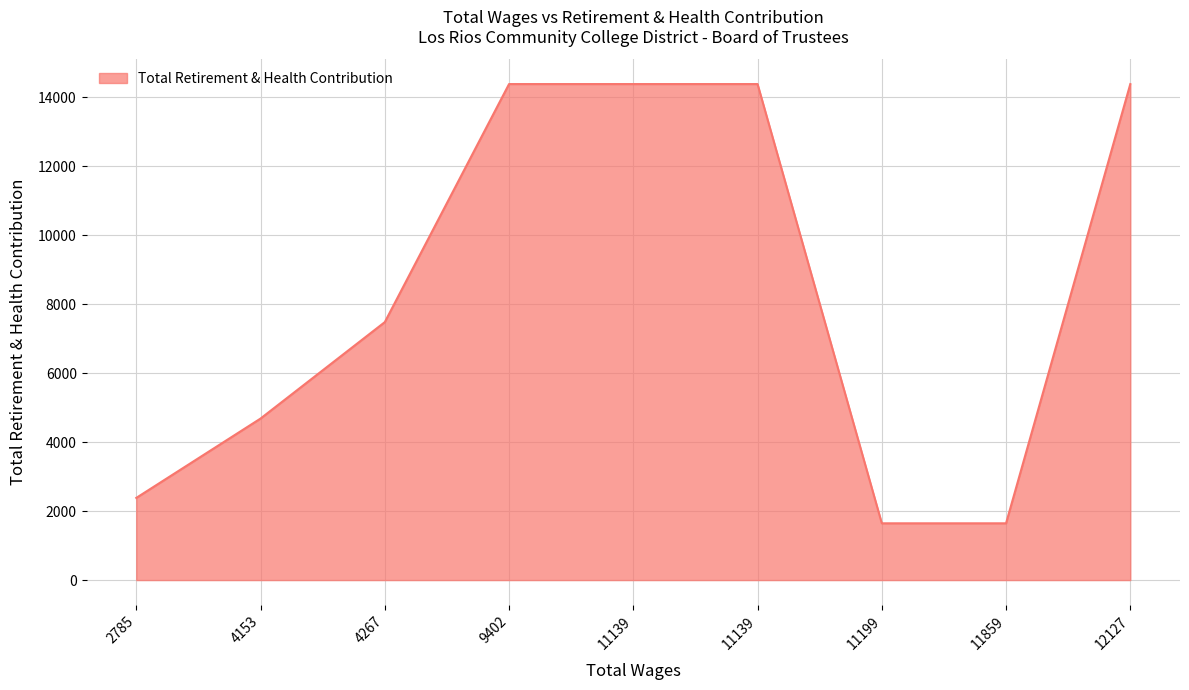

True or false: there are more than 2 points higher than both neighbors.

False